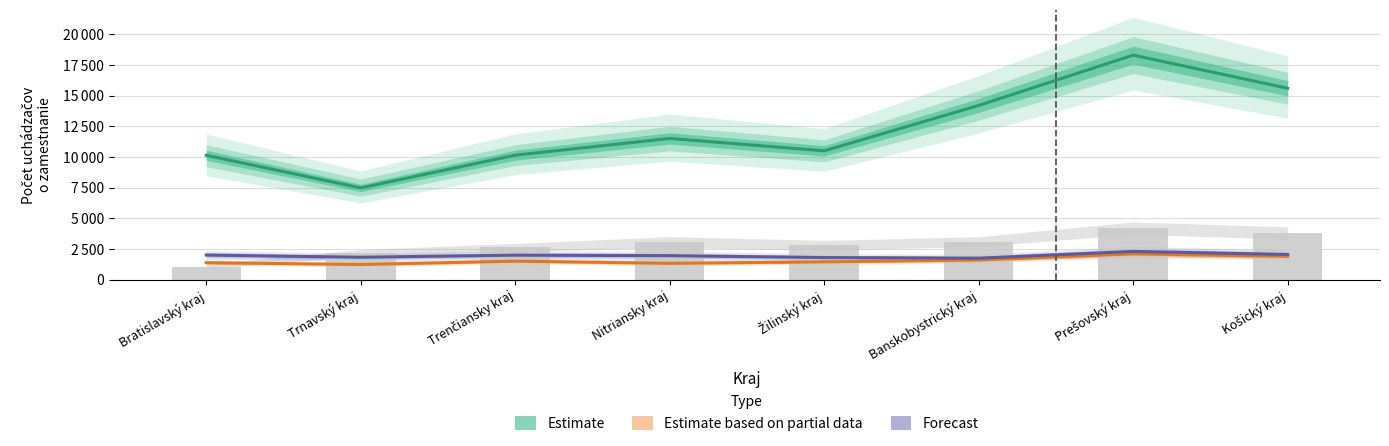

At which category is the sum across all series the highest?

Prešovský kraj